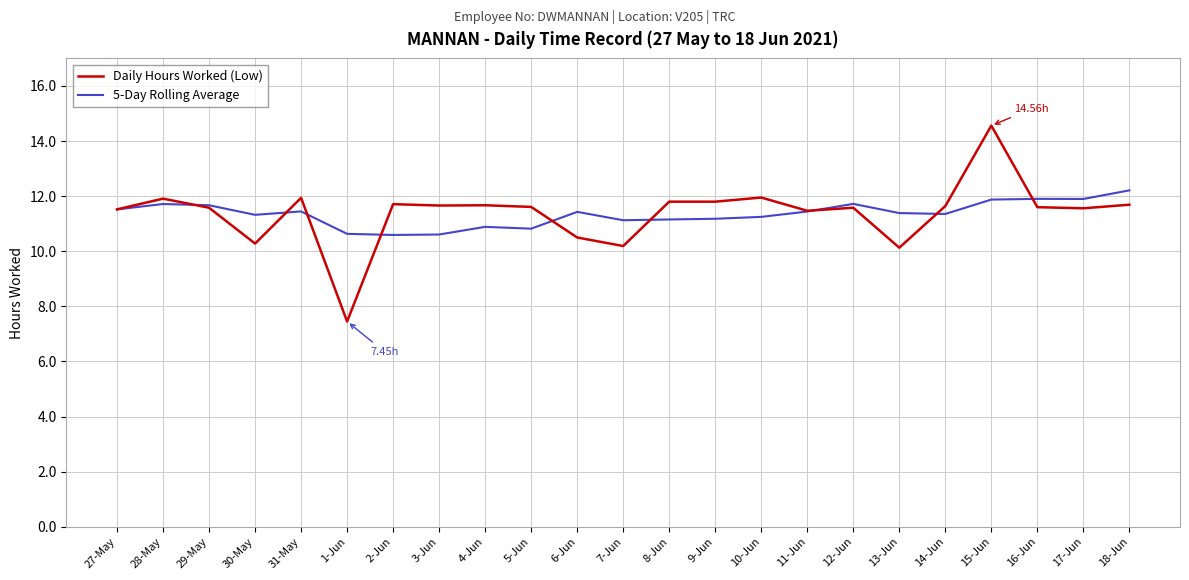

Rank the series by their maximum value, from highest to lowest.

Daily Hours Worked (Low), 5-Day Rolling Average